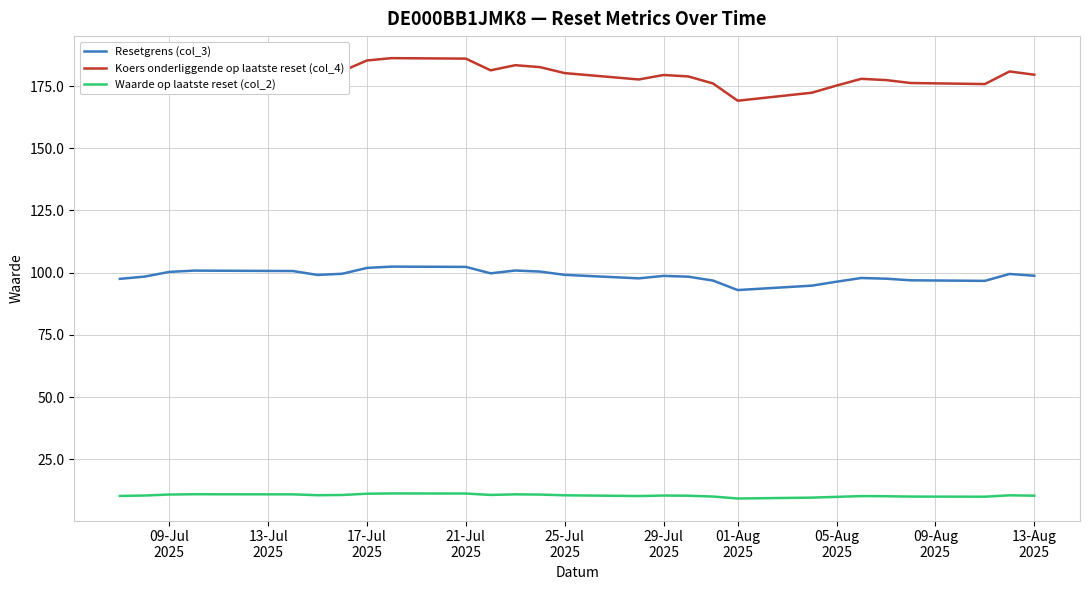

What is the lowest value of the Koers onderliggende op laatste reset (col_4) series?

169.1